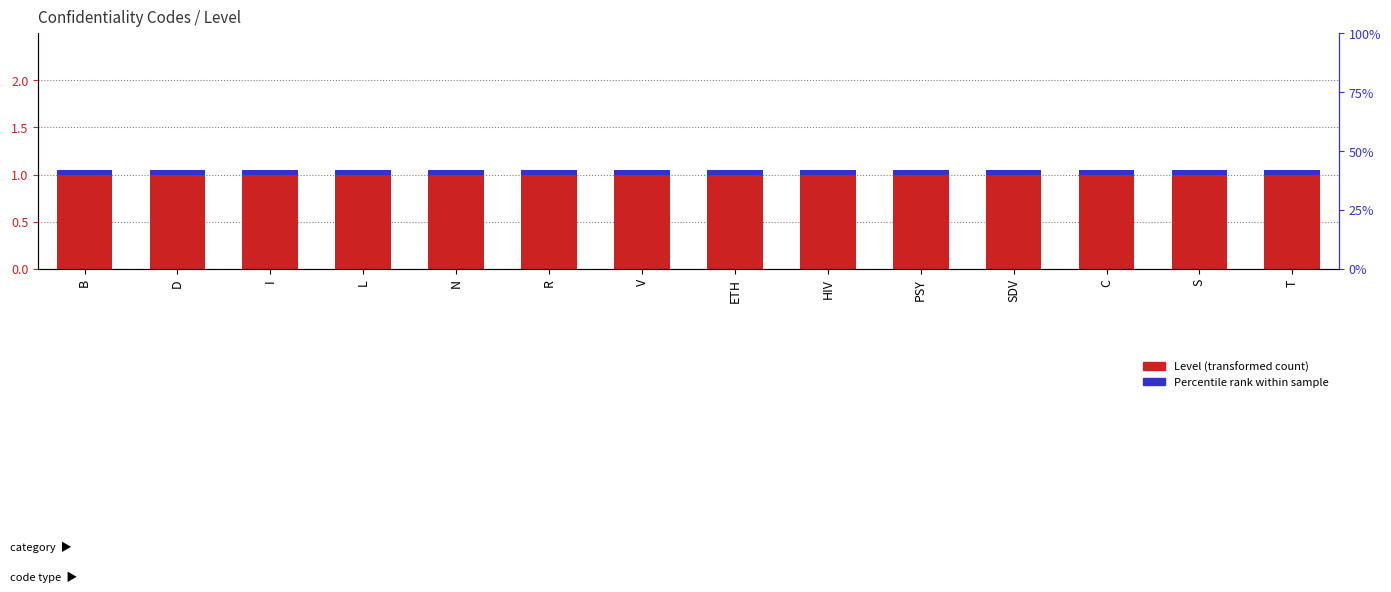

Is it true that Level (transformed count) equals 1.0 at I?

True